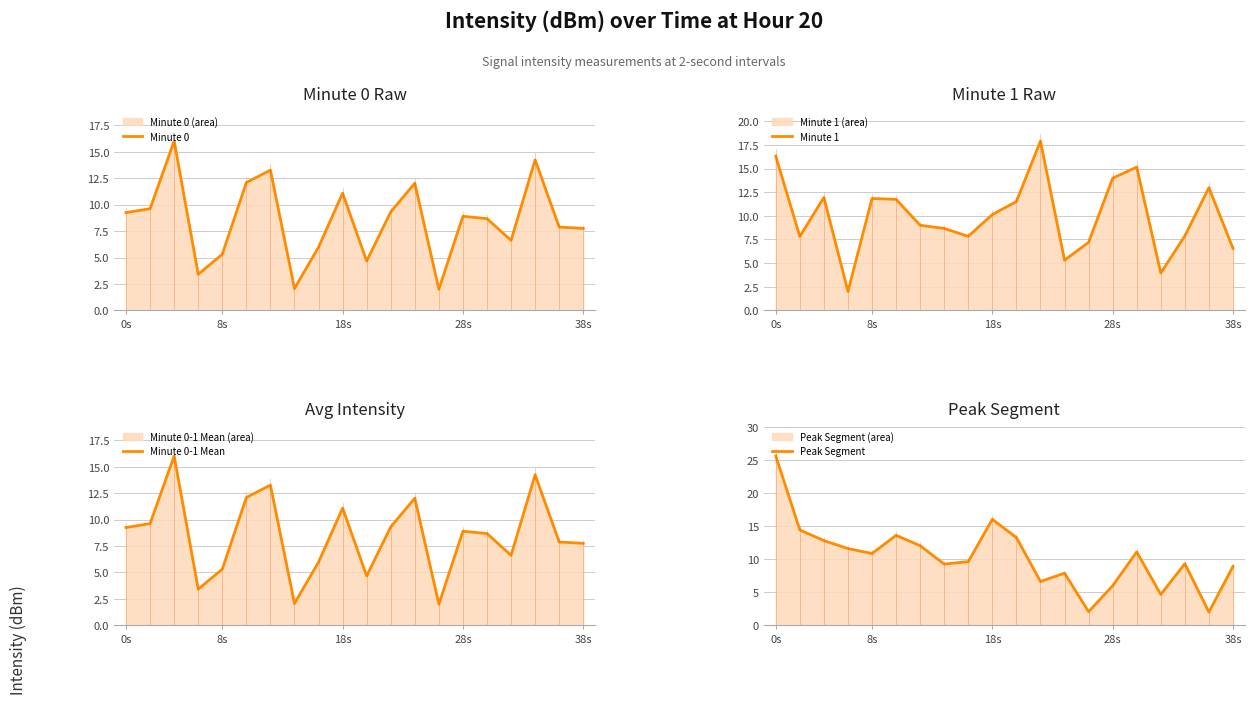

What is the sum of all Minute 0-1 Mean values?

170.2